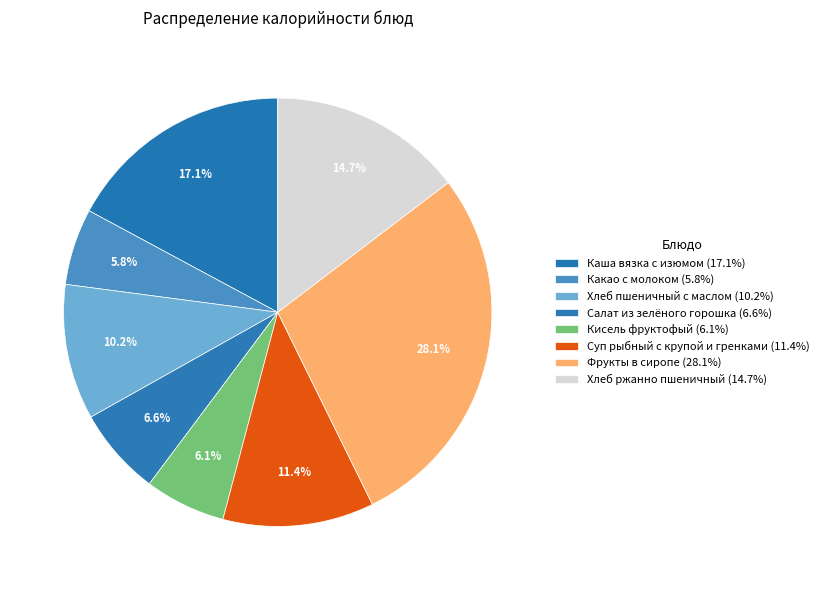

How many segments does this pie chart have?

8